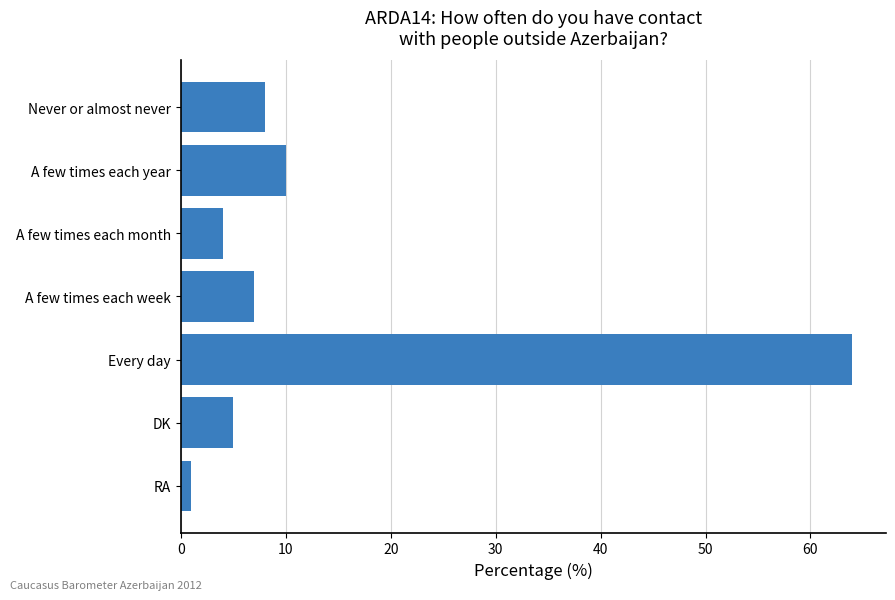

What is the difference between the maximum and minimum values?

63